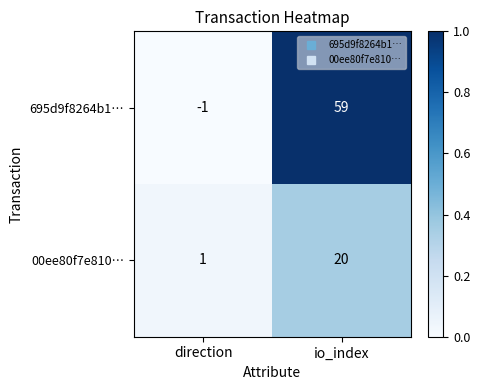

Reading left to right, extract all data points from this chart.

695d9f8264b1…: -1	59
00ee80f7e810…: 1	20